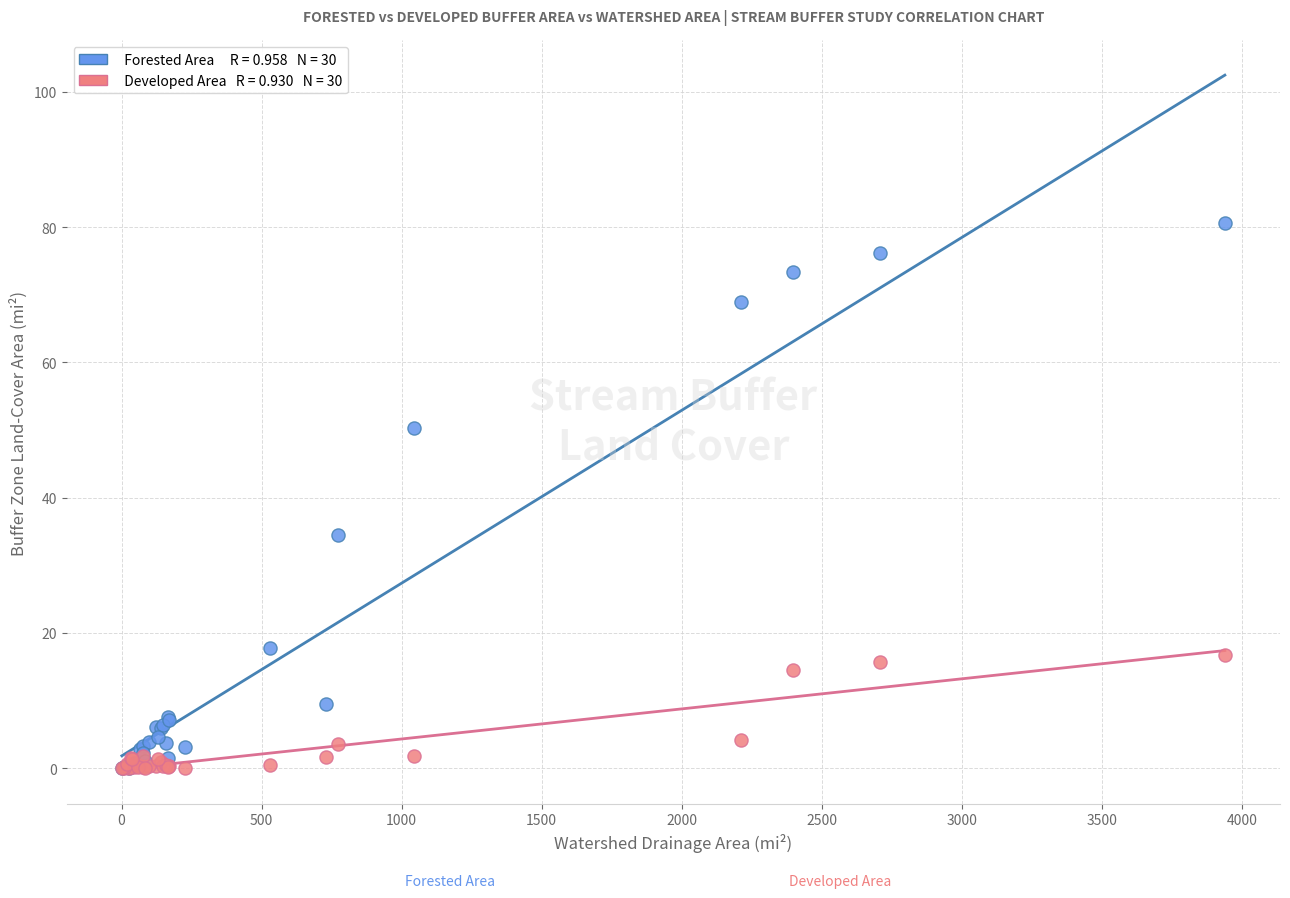

Across all series, what Y value is closest to 40?

34.5